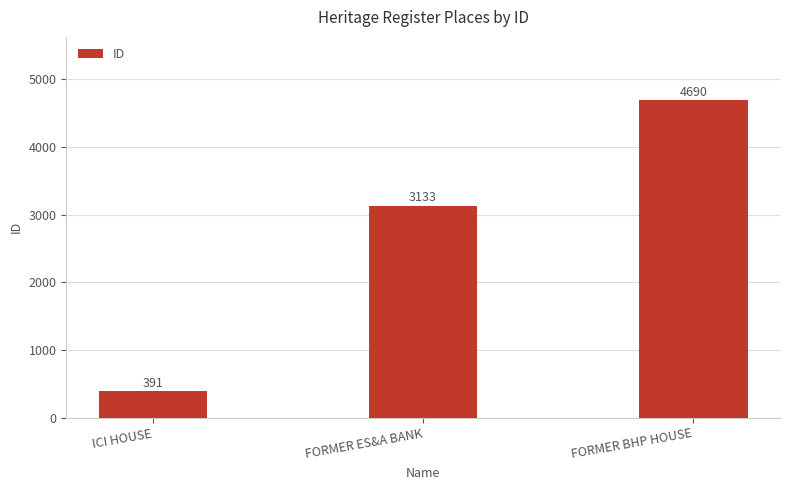

How many values are between 391 and 4690?

3